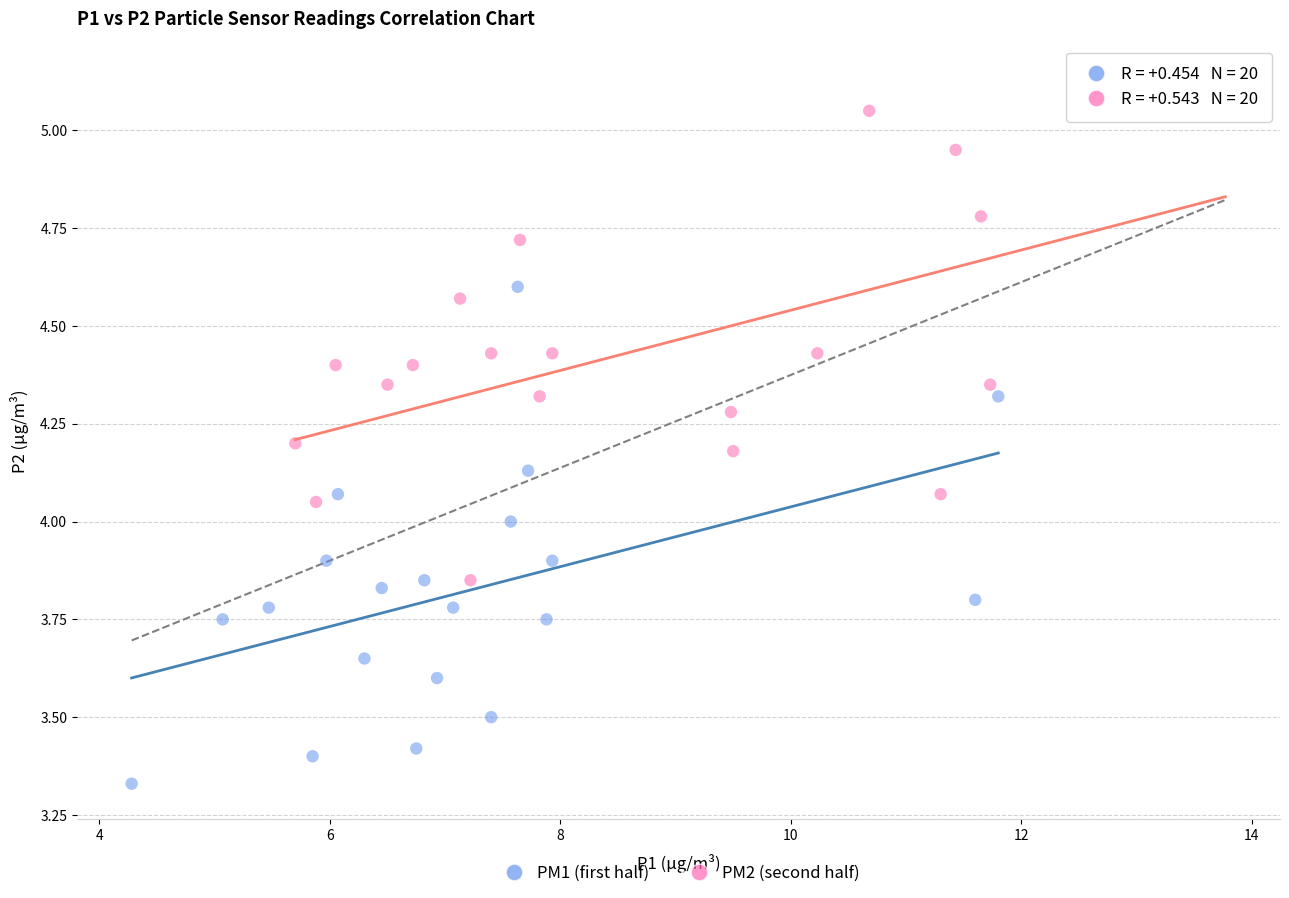

Which series reaches the maximum Y coordinate?

PM2 (second half)